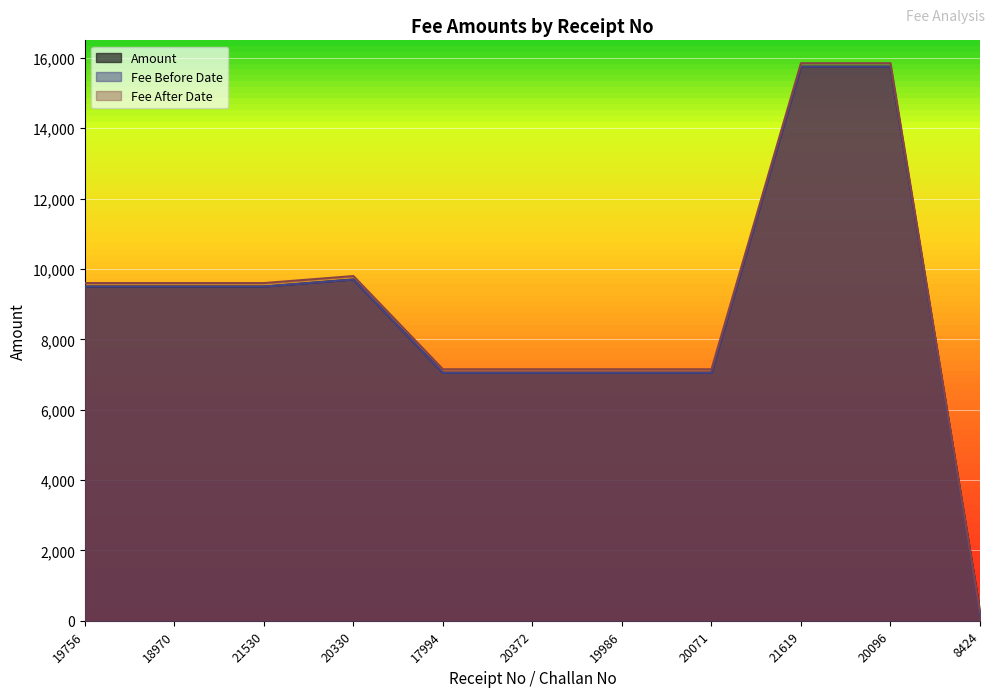

Reading left to right, transcribe all the data shown in this chart.

Amount: 19756=9500	18970=9500	21530=9500	20330=9700	17994=7050	20372=7050	19986=7050	20071=7050	21619=15750	20096=15750	8424=270
Fee Before Date: 19756=9500	18970=9500	21530=9500	20330=9700	17994=7050	20372=7050	19986=7050	20071=7050	21619=15750	20096=15750	8424=170
Fee After Date: 19756=9600	18970=9600	21530=9600	20330=9800	17994=7150	20372=7150	19986=7150	20071=7150	21619=15850	20096=15850	8424=270